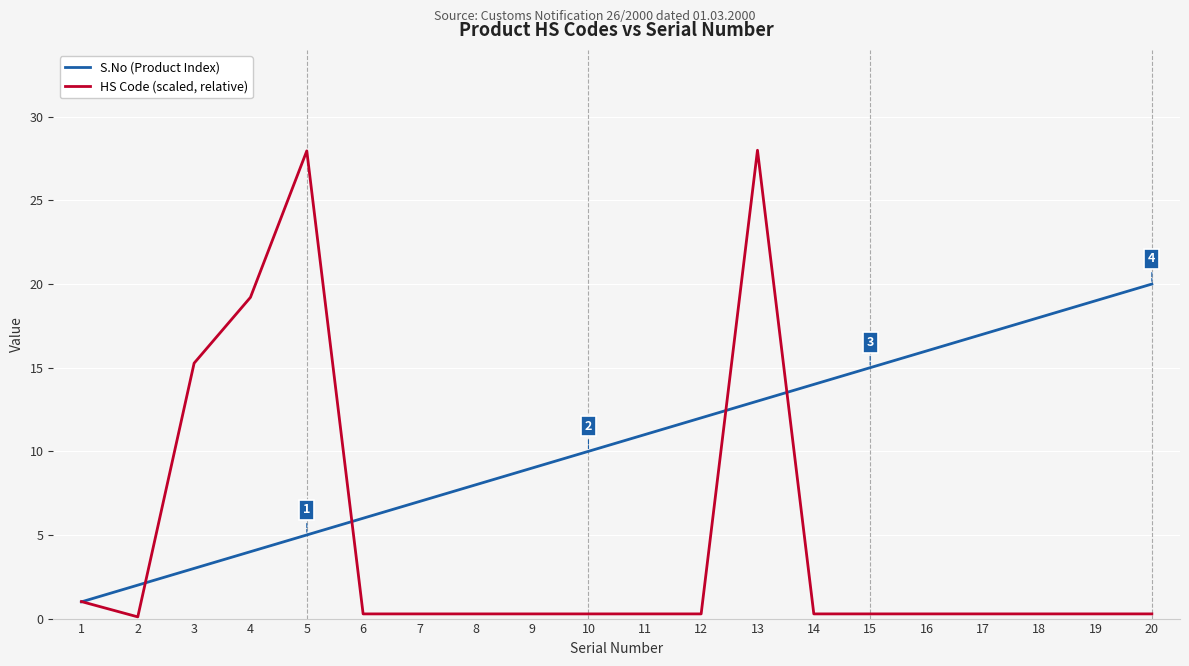

Rank the series by their average value, from lowest to highest.

HS Code (scaled, relative), S.No (Product Index)